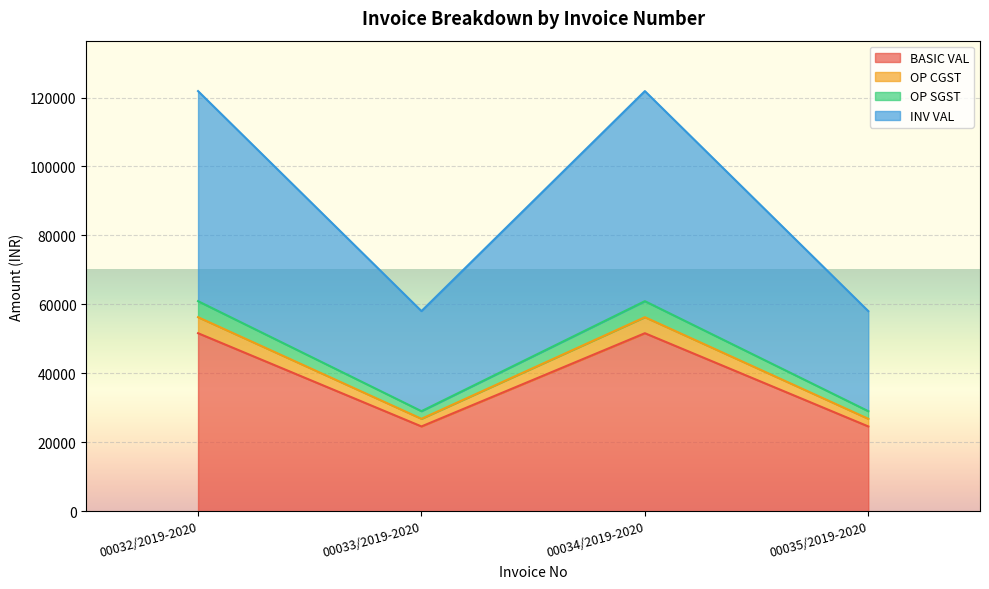

At which label does BASIC VAL reach its peak?

00032/2019-2020